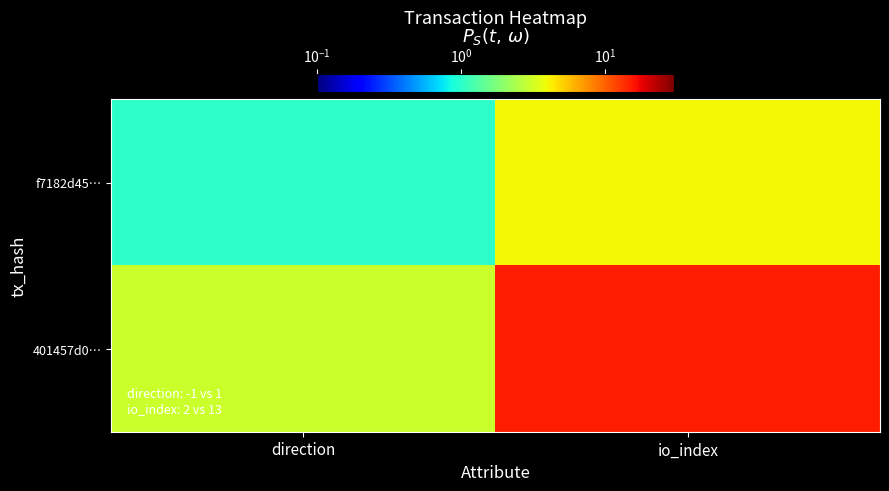

How many categories are shown in the chart?

2